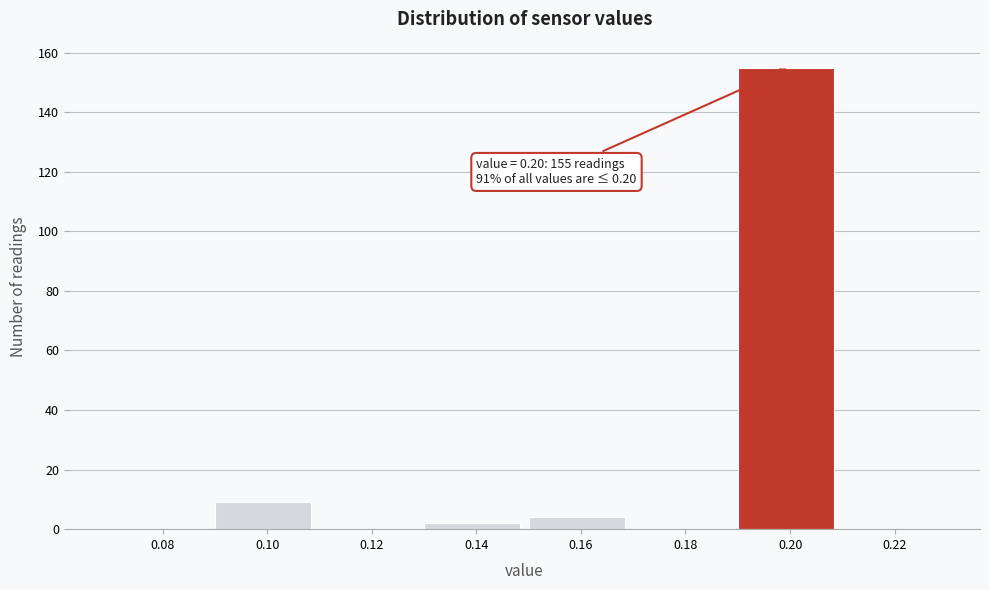

Which range on the x-axis has the tallest bar?

0.19 to 0.21